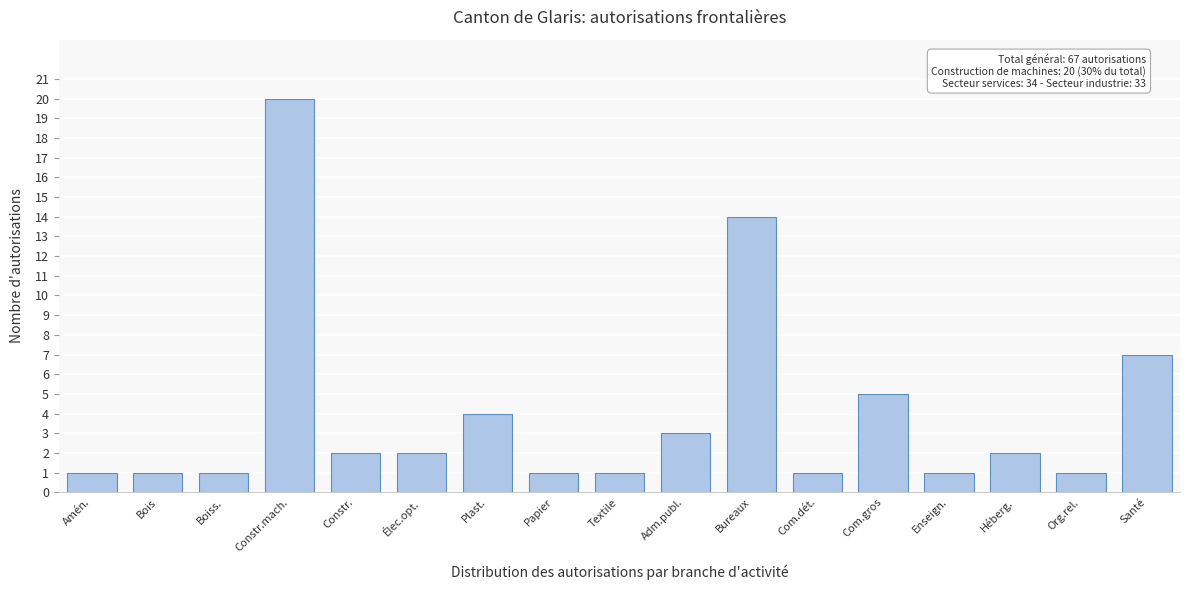

Reading left to right, transcribe all the data shown in this chart.

1	1	1	20	2	2	4	1	1	3	14	1	5	1	2	1	7